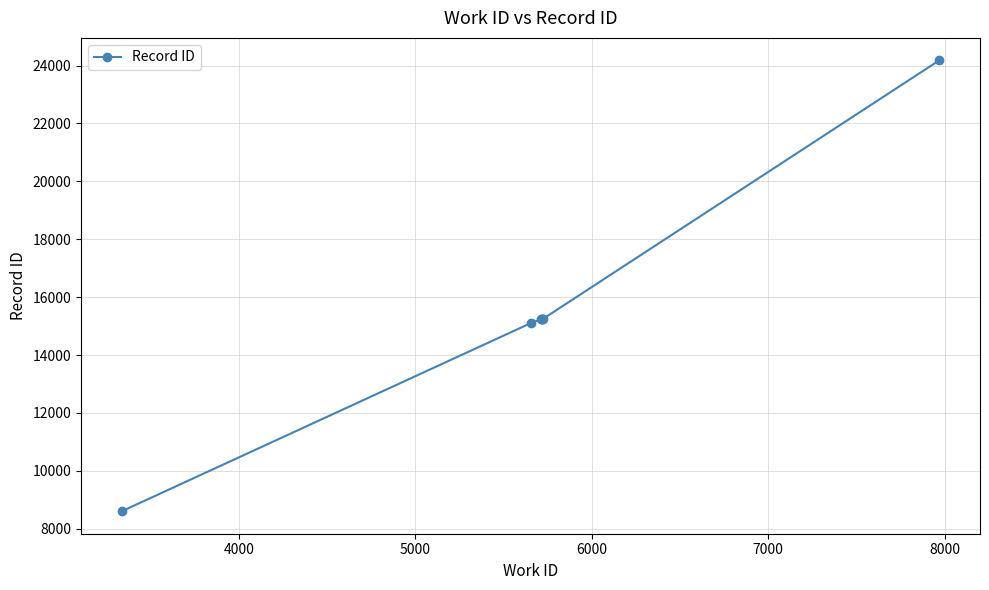

What is the value of the 5th point from the left?

15246